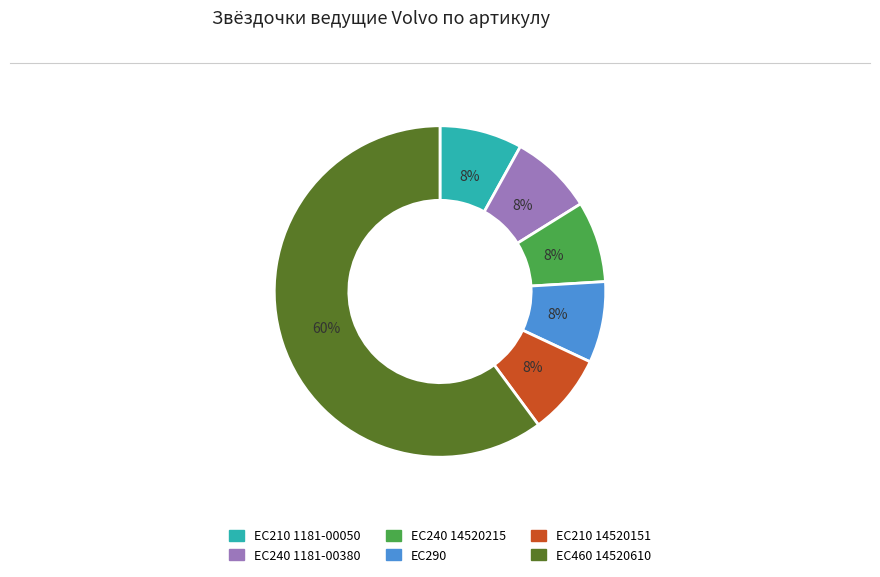

To the nearest percent, what is the combined percentage of EC240 1181-00380 and EC240 14520215?

16%